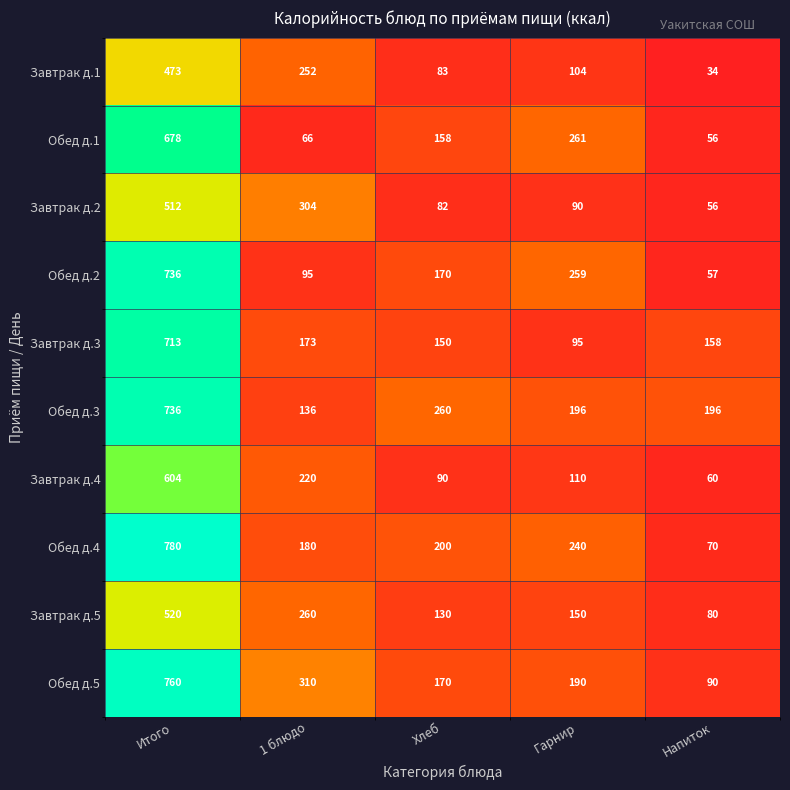

Rank the categories by Обед д.5 value from lowest to highest.

Напиток, Хлеб, Гарнир, 1 блюдо, Итого